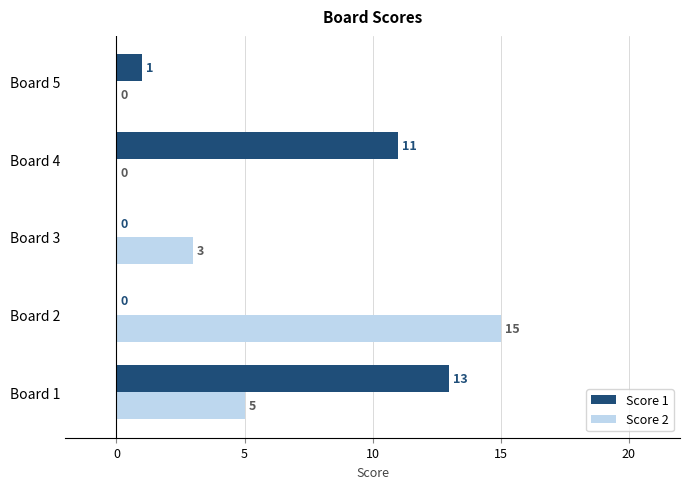

What is the sum of the Score 2 values at Board 5 and Board 1?

5